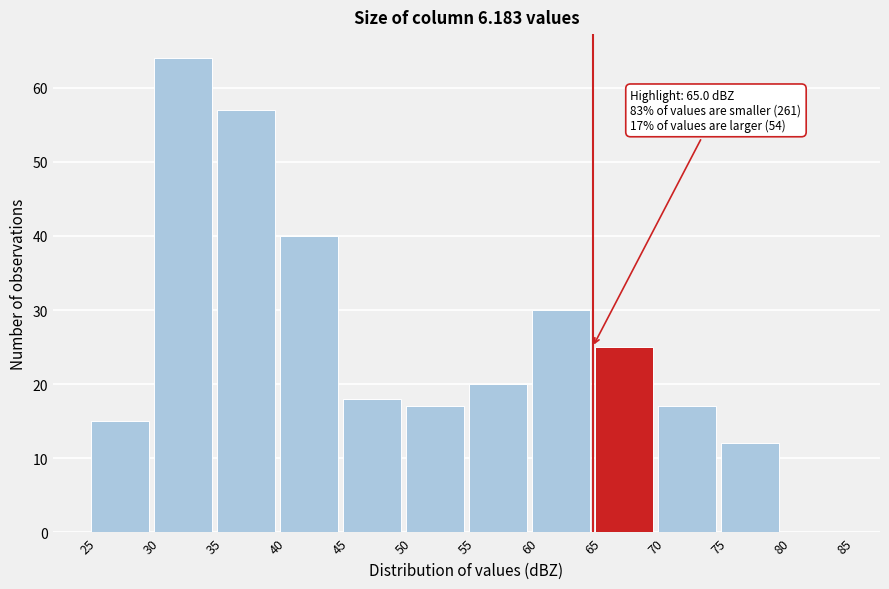

Which range on the x-axis has the tallest bar?

30 to 35